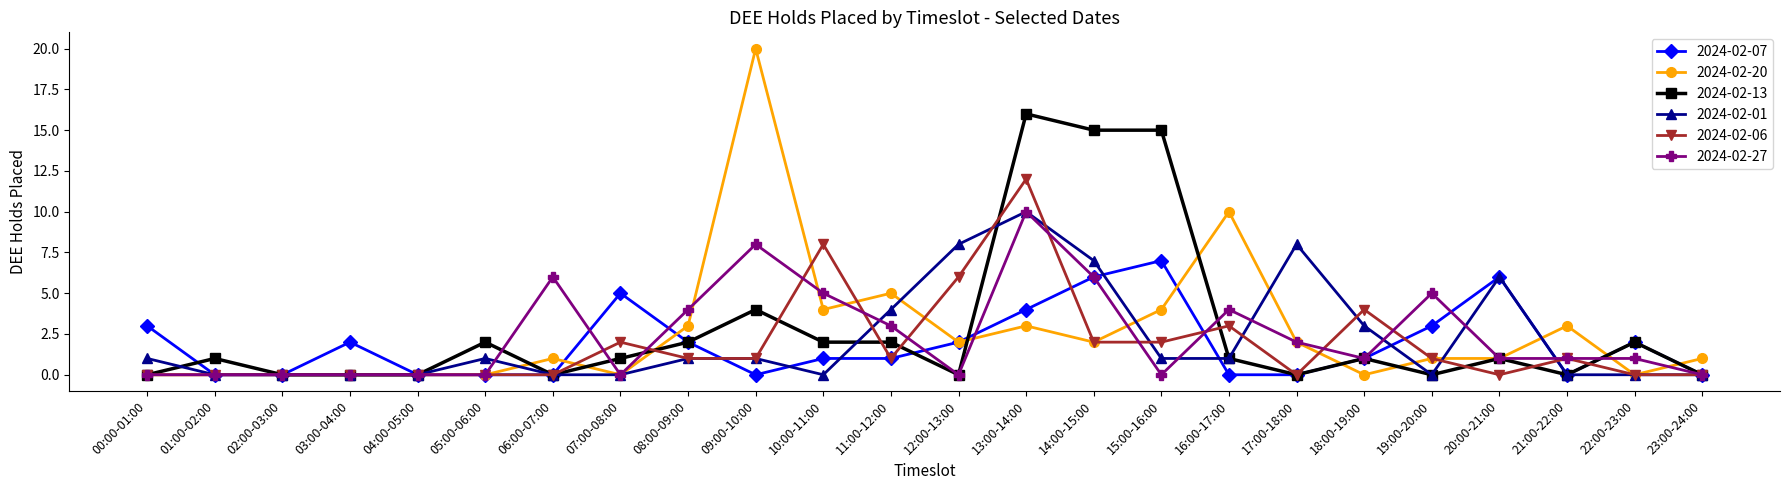

At which category does 2024-02-13 reach its first local peak?

01:00-02:00